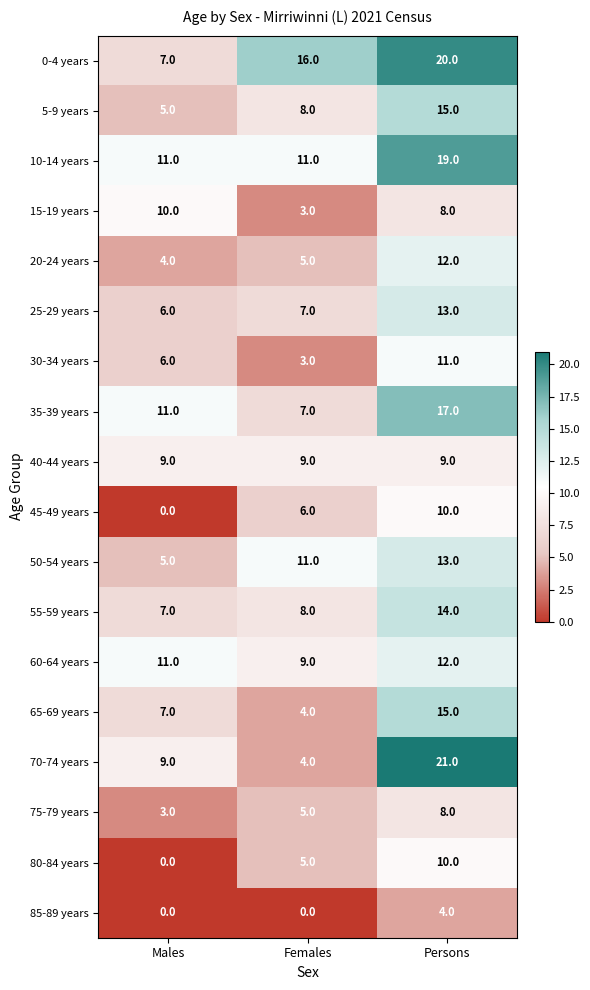

Count the number of categories in the chart.

3